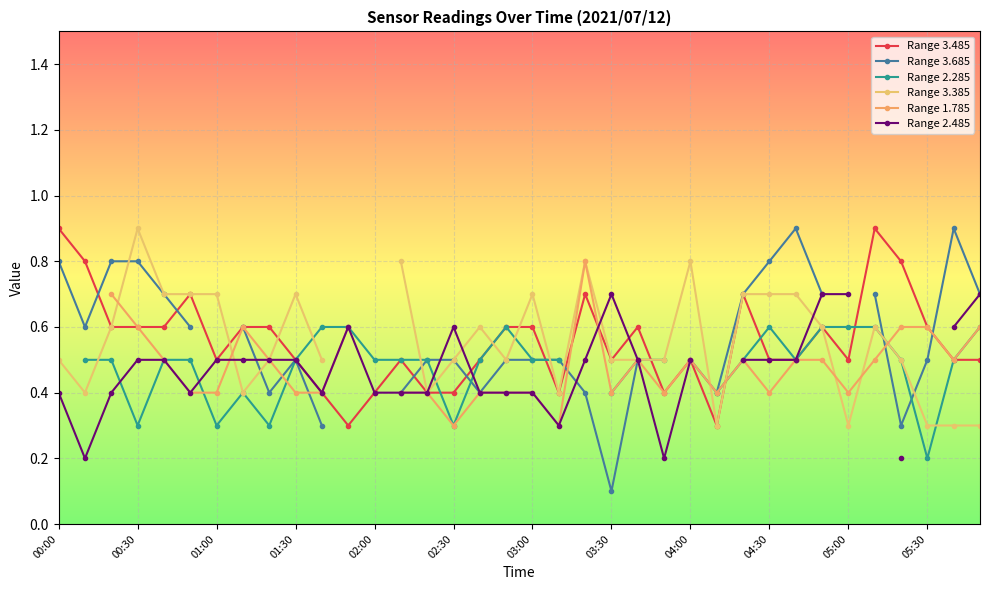

Which series ends up on top after the final intersection of Range 2.285 and Range 3.685?

Range 3.685